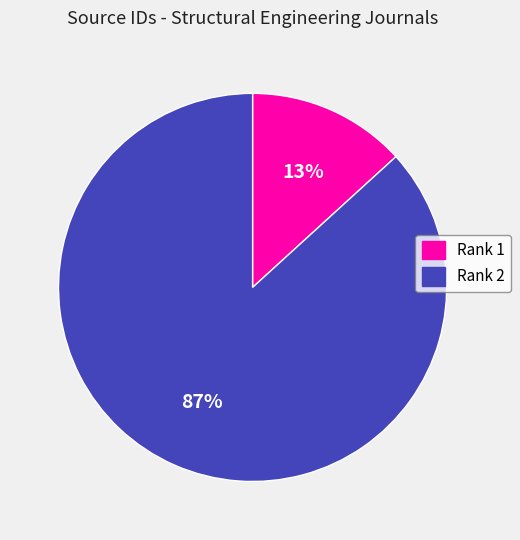

Is there any slice that represents more than half of the pie?

Yes